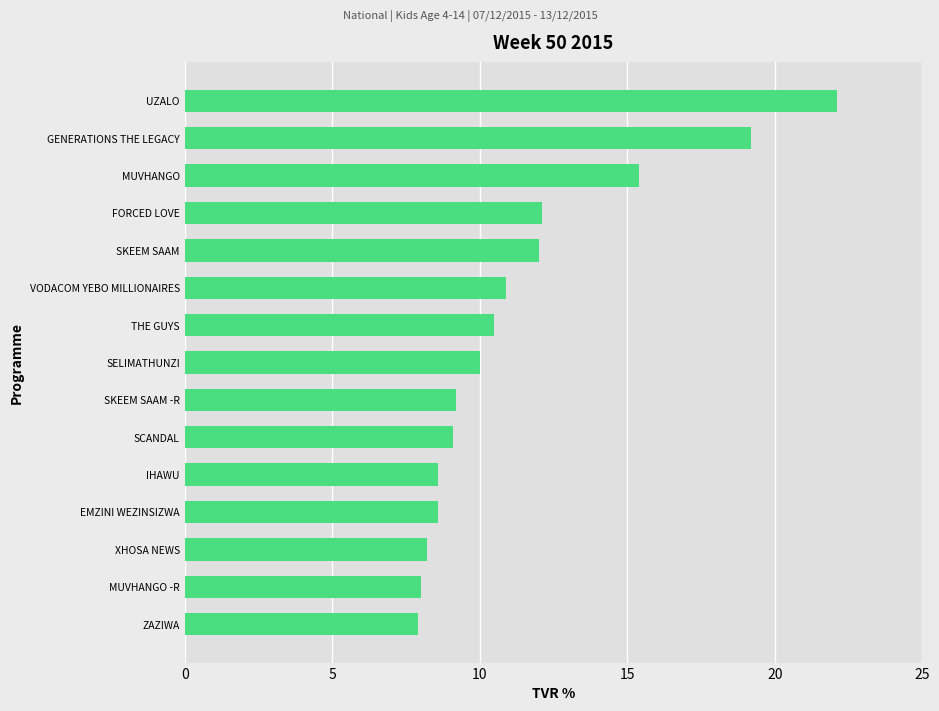

At which label is the value closest to 15?

MUVHANGO